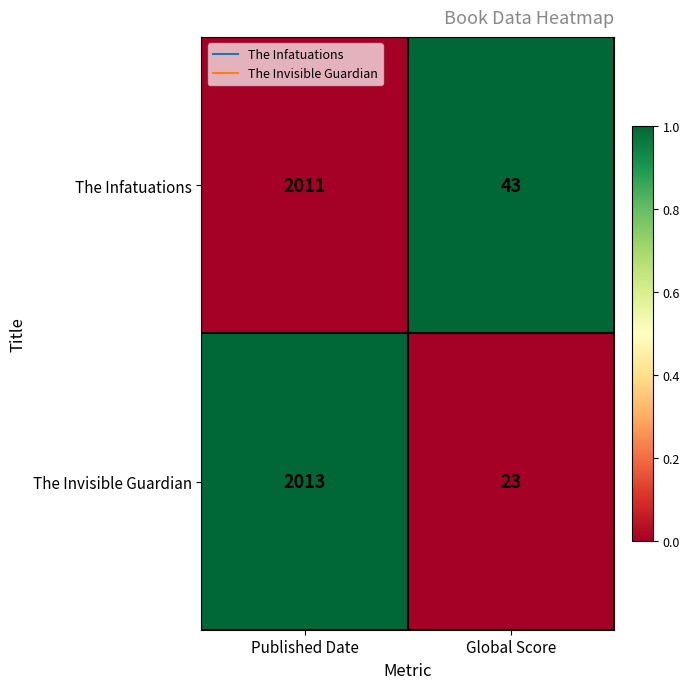

Count the number of categories in the chart.

2